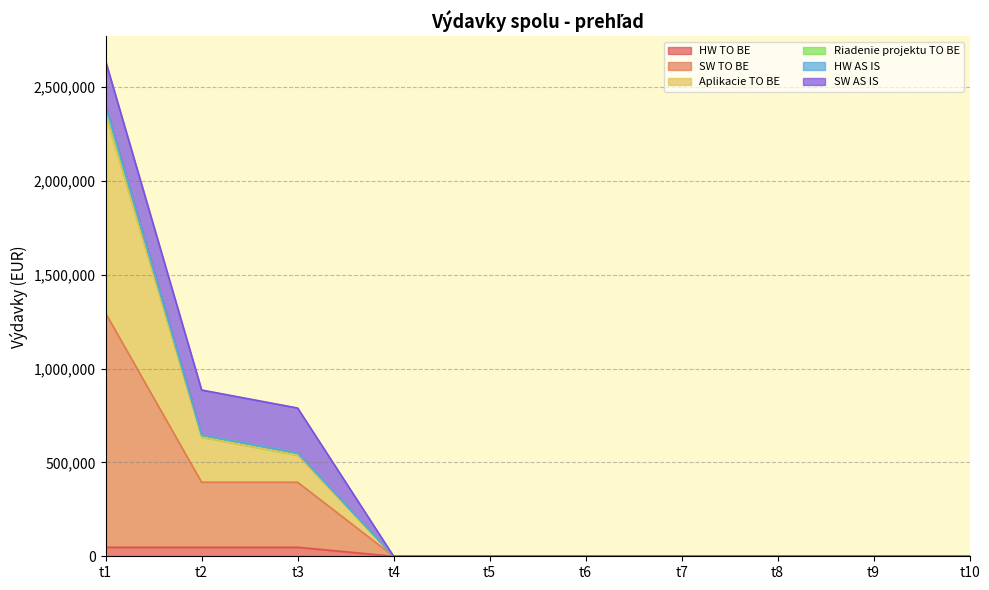

At which category is the sum across all series the highest?

t1